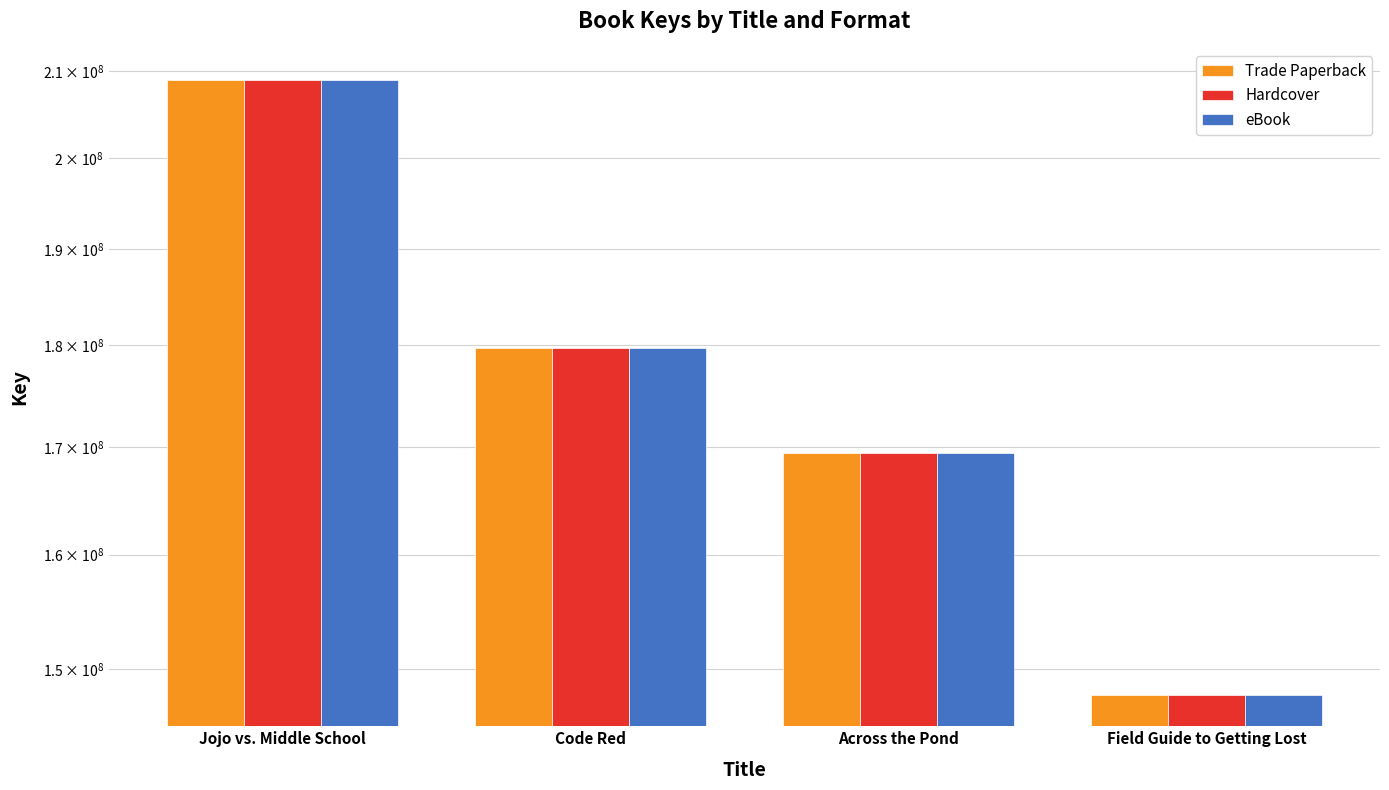

True or false: eBook has a value of 89918582 at Code Red.

False